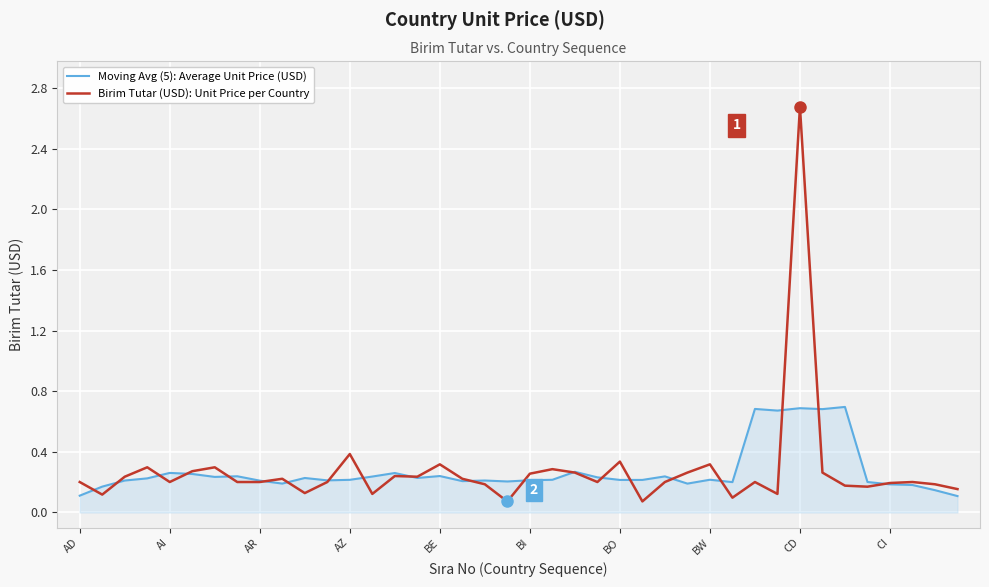

Rank the series by their maximum value, from highest to lowest.

Birim Tutar (USD): Unit Price per Country, Moving Avg (5): Average Unit Price (USD)